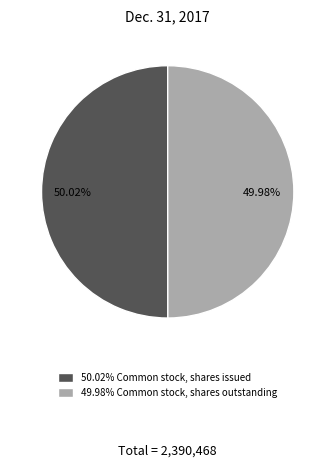

Rank the categories by value from lowest to highest.

49.98% Common stock, shares outstanding, 50.02% Common stock, shares issued